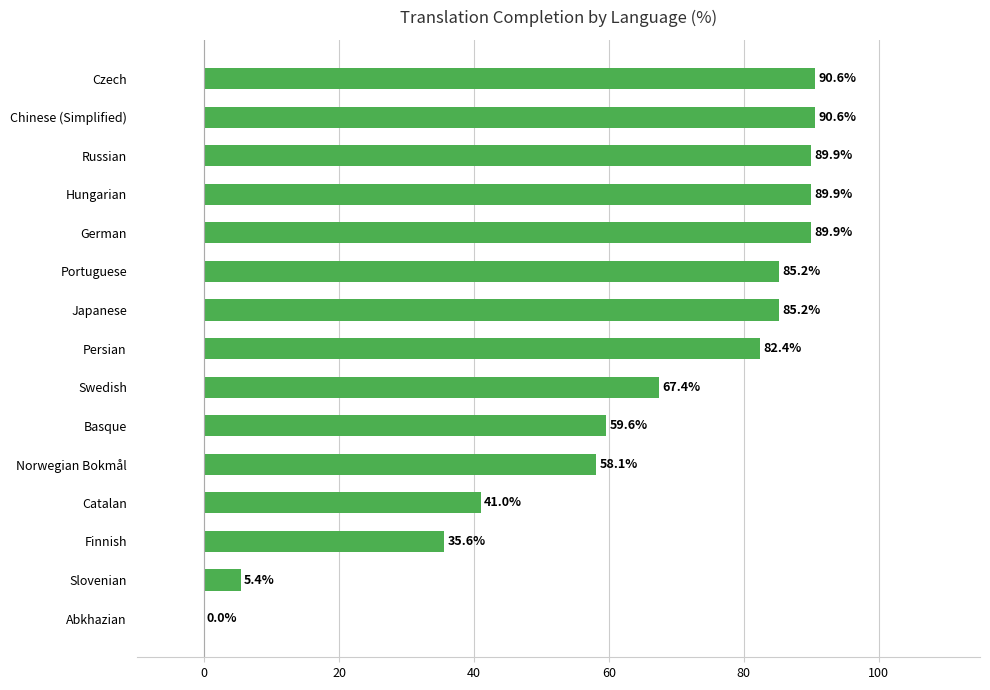

How many positive values are there?

14